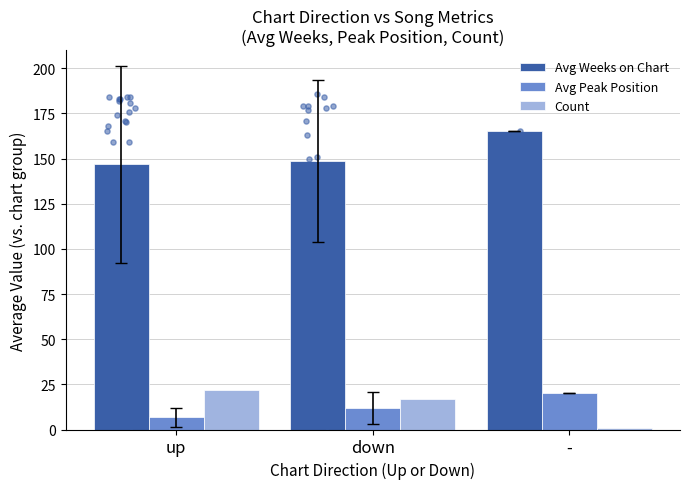

What are all the series names shown in the legend?

Avg Weeks on Chart, Avg Peak Position, Count